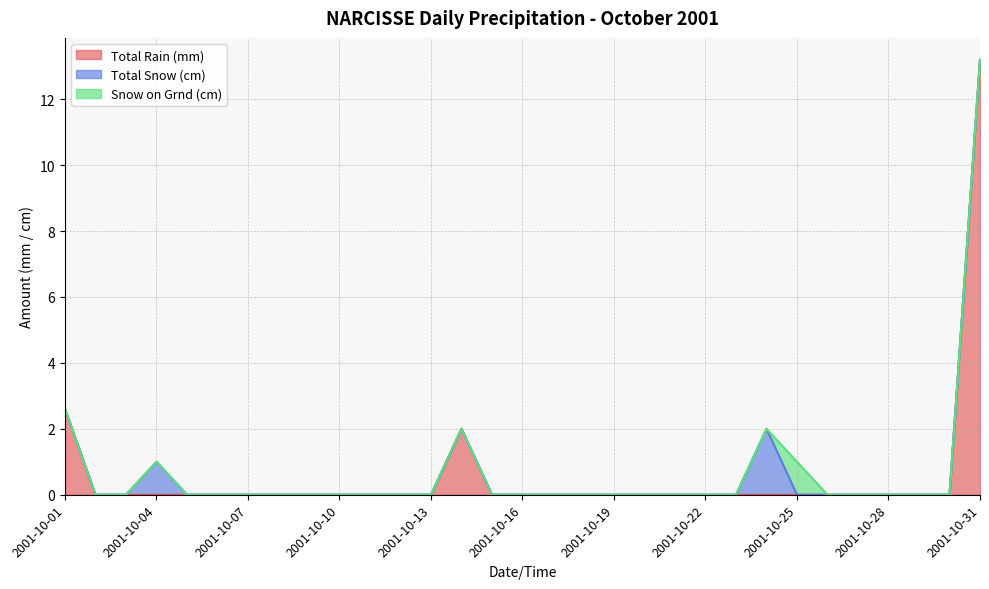

At which category is the sum across all series the highest?

2001-10-31